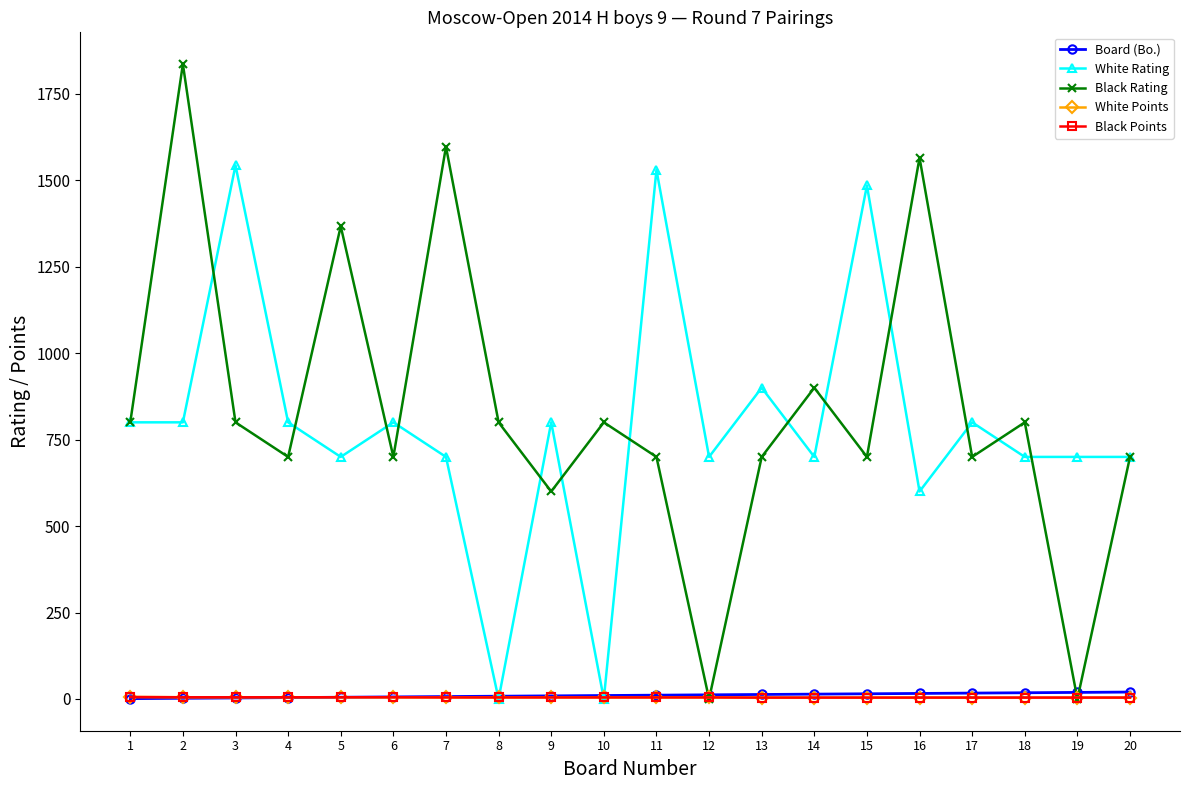

At which category is the sum across all series the highest?

2